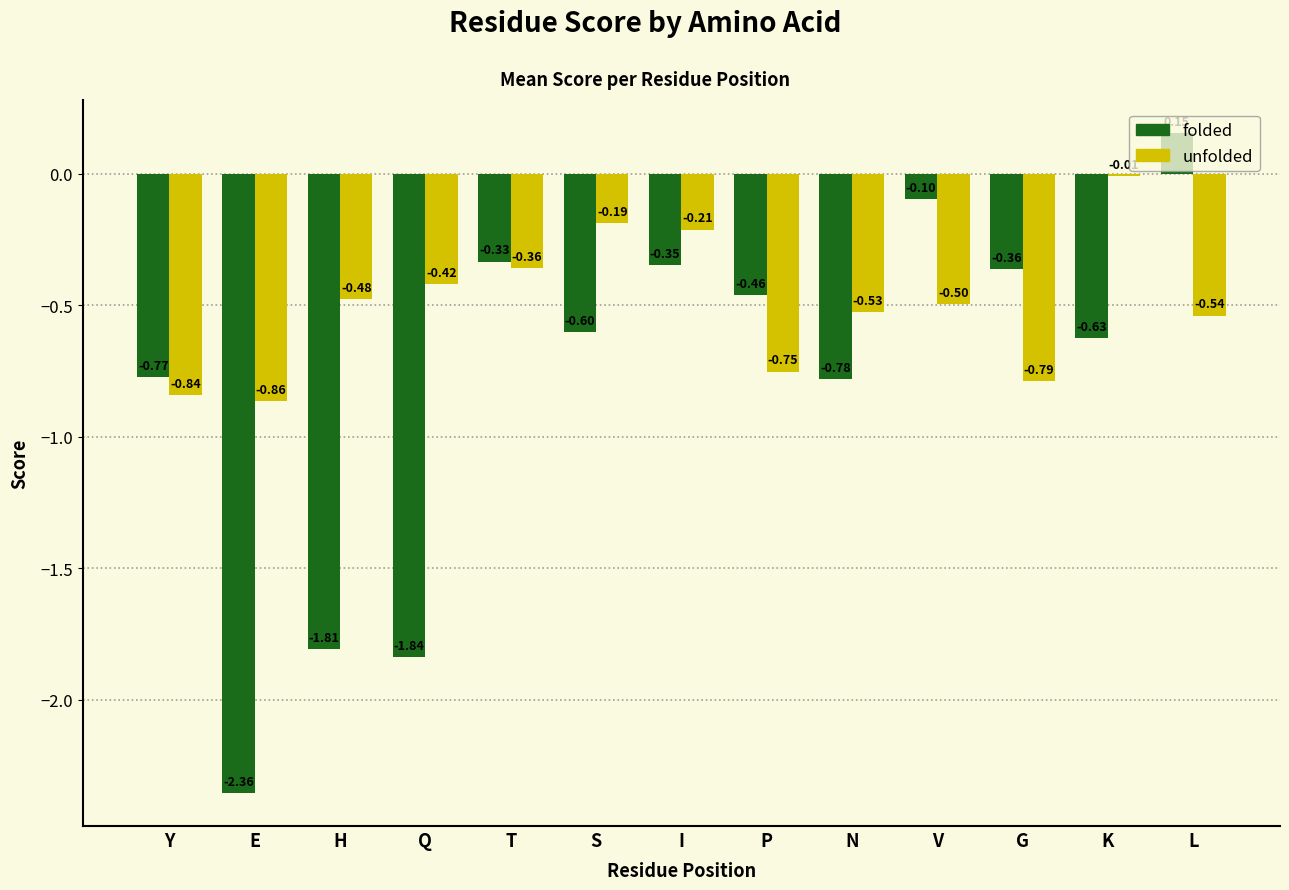

What is the difference between the unfolded values at N and Q?

0.1